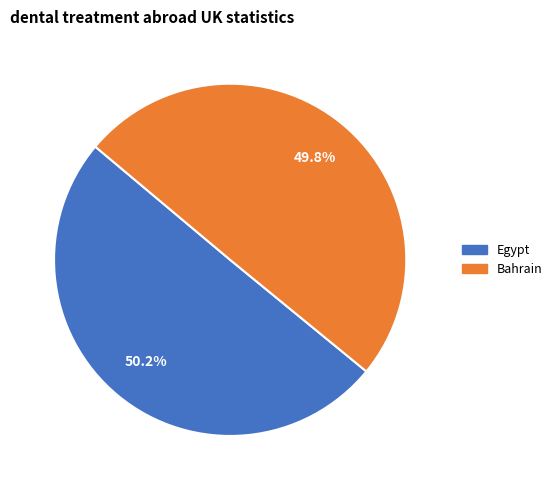

The Egypt slice represents 50% of the pie. True or false?

True